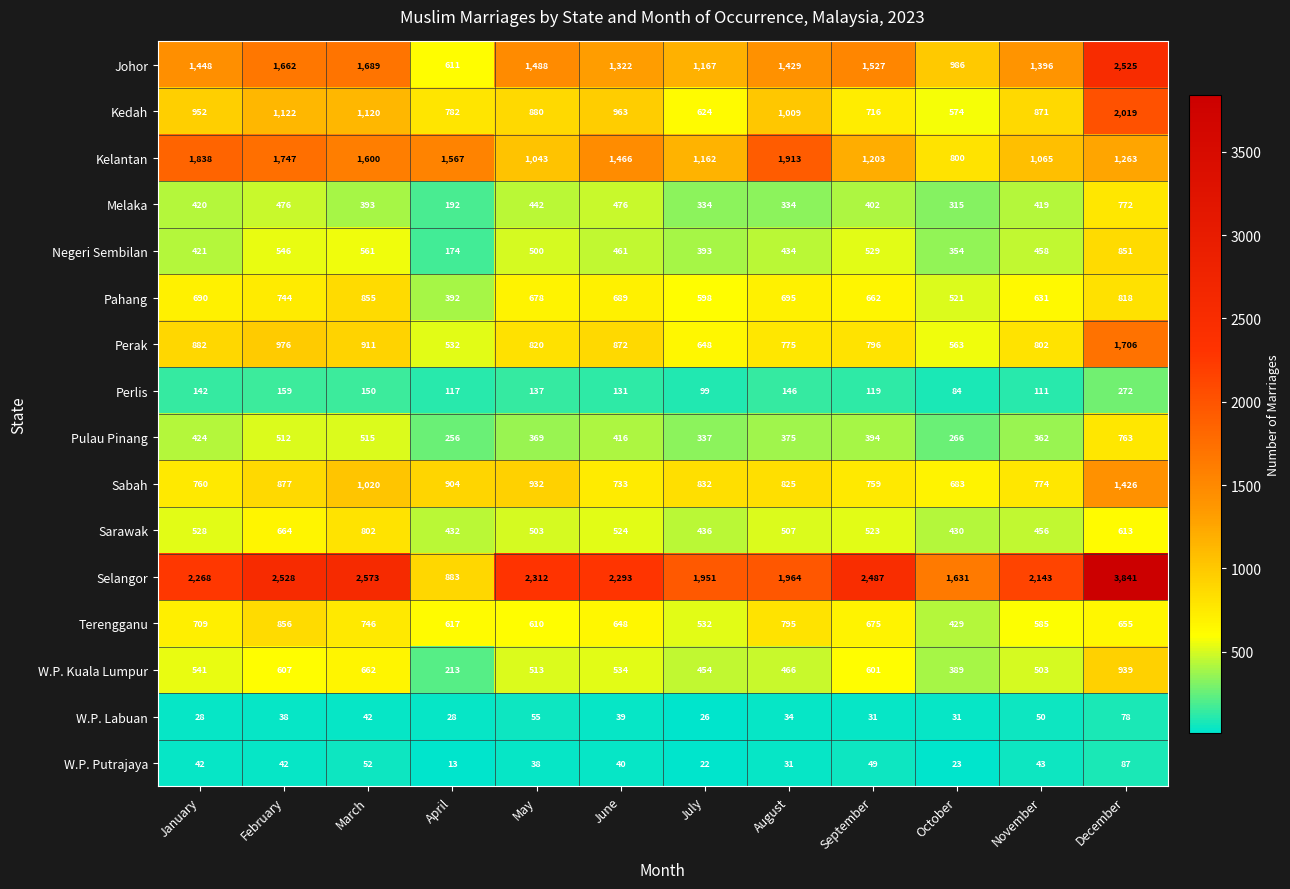

At which label is Johor closest to 1568?

September